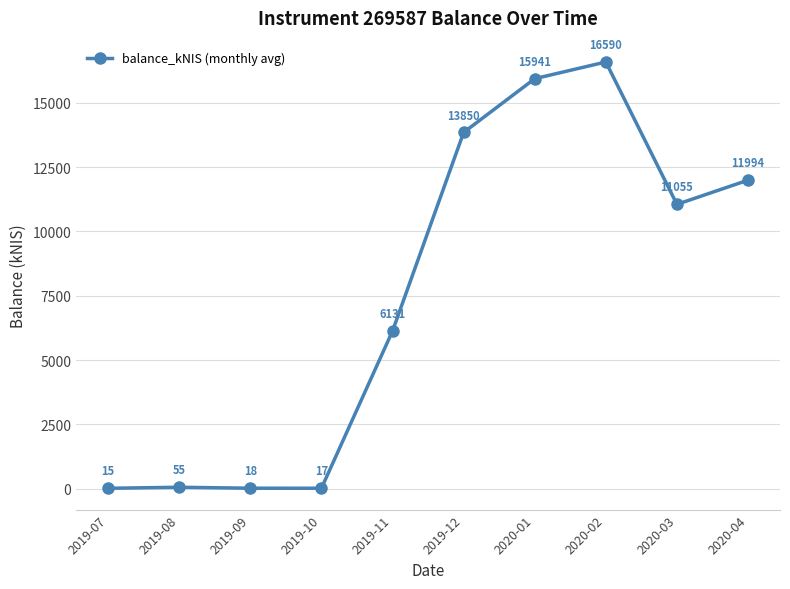

The value at 2019-09 is 17.9. True or false?

True